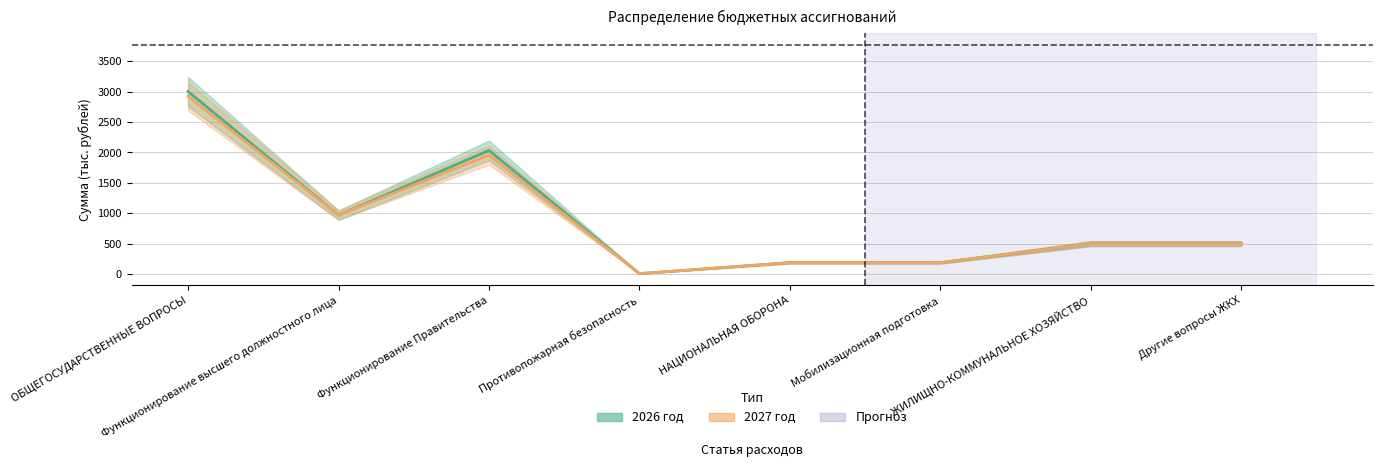

Which label corresponds to the largest value in the chart?

ОБЩЕГОСУДАРСТВЕННЫЕ ВОПРОСЫ